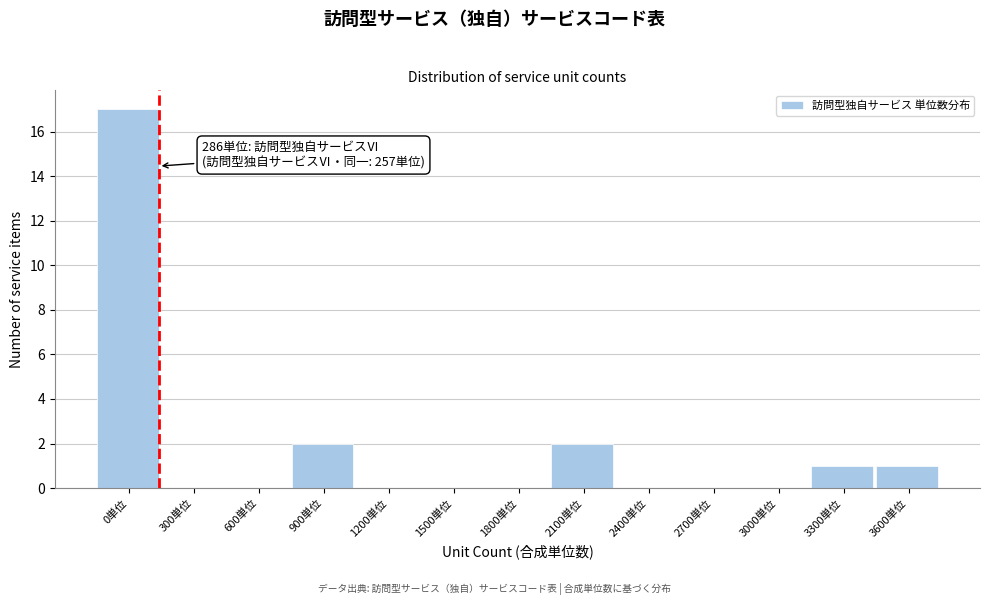

Reading right to left, list all the values displayed in this chart.

3600単位=1	3300単位=1	3000単位=0	2700単位=0	2400単位=0	2100単位=2	1800単位=0	1500単位=0	1200単位=0	900単位=2	600単位=0	300単位=0	0単位=17